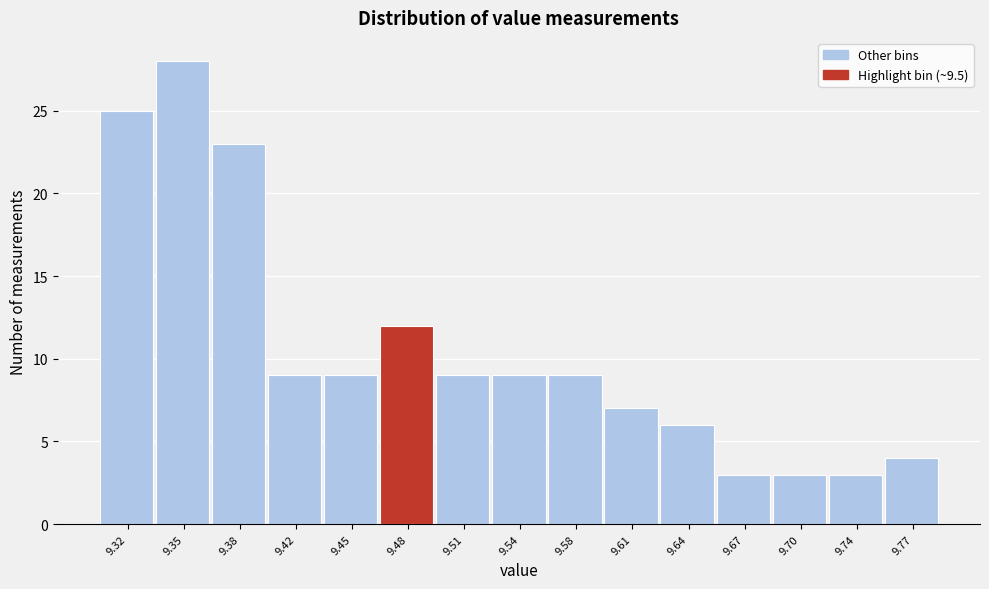

Reading right to left, list all the values displayed in this chart.

4	3	3	3	6	7	9	9	9	12	9	9	23	28	25